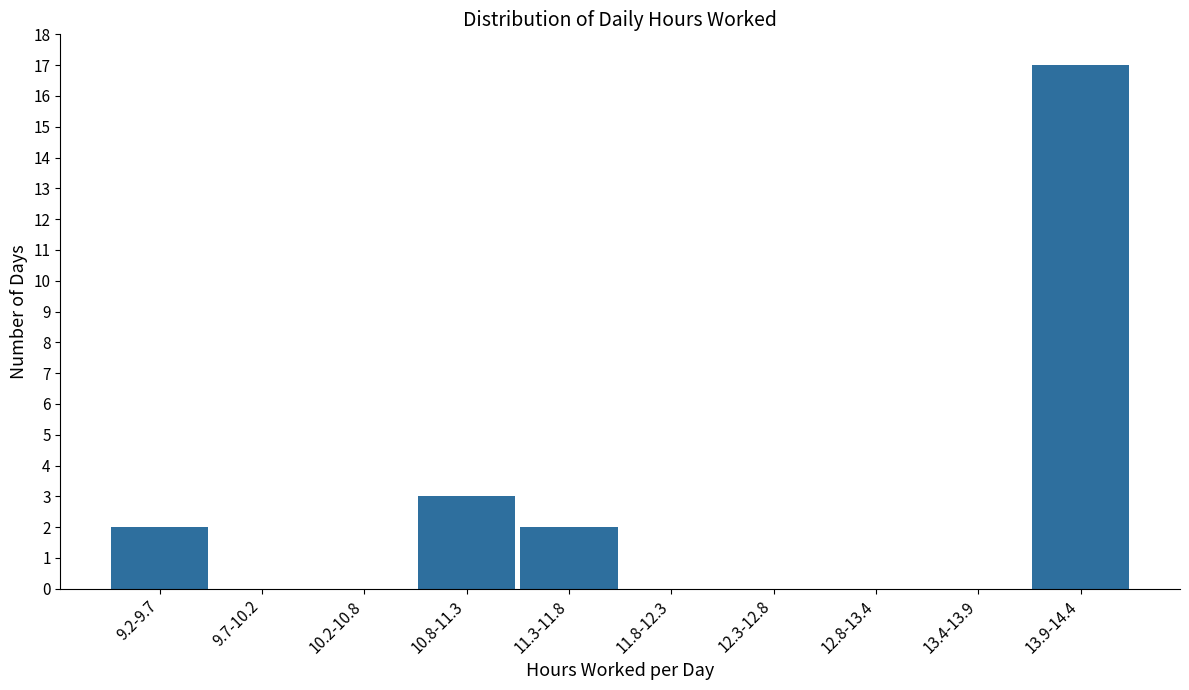

Reading left to right, what are all the values shown in this chart?

9.2-9.7=2	9.7-10.2=0	10.2-10.8=0	10.8-11.3=3	11.3-11.8=2	11.8-12.3=0	12.3-12.8=0	12.8-13.4=0	13.4-13.9=0	13.9-14.4=17